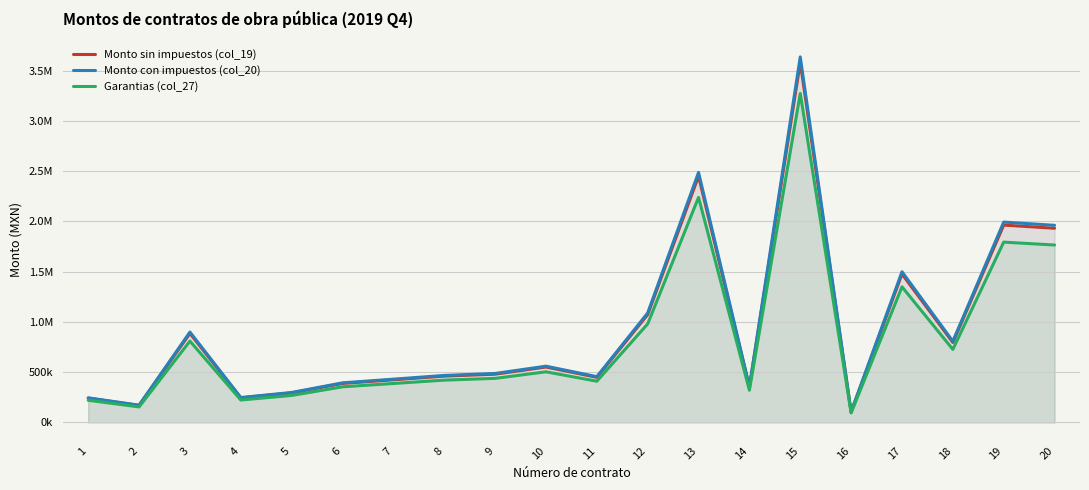

Which series changed the most between 6 and 14?

Monto con impuestos (col_20)